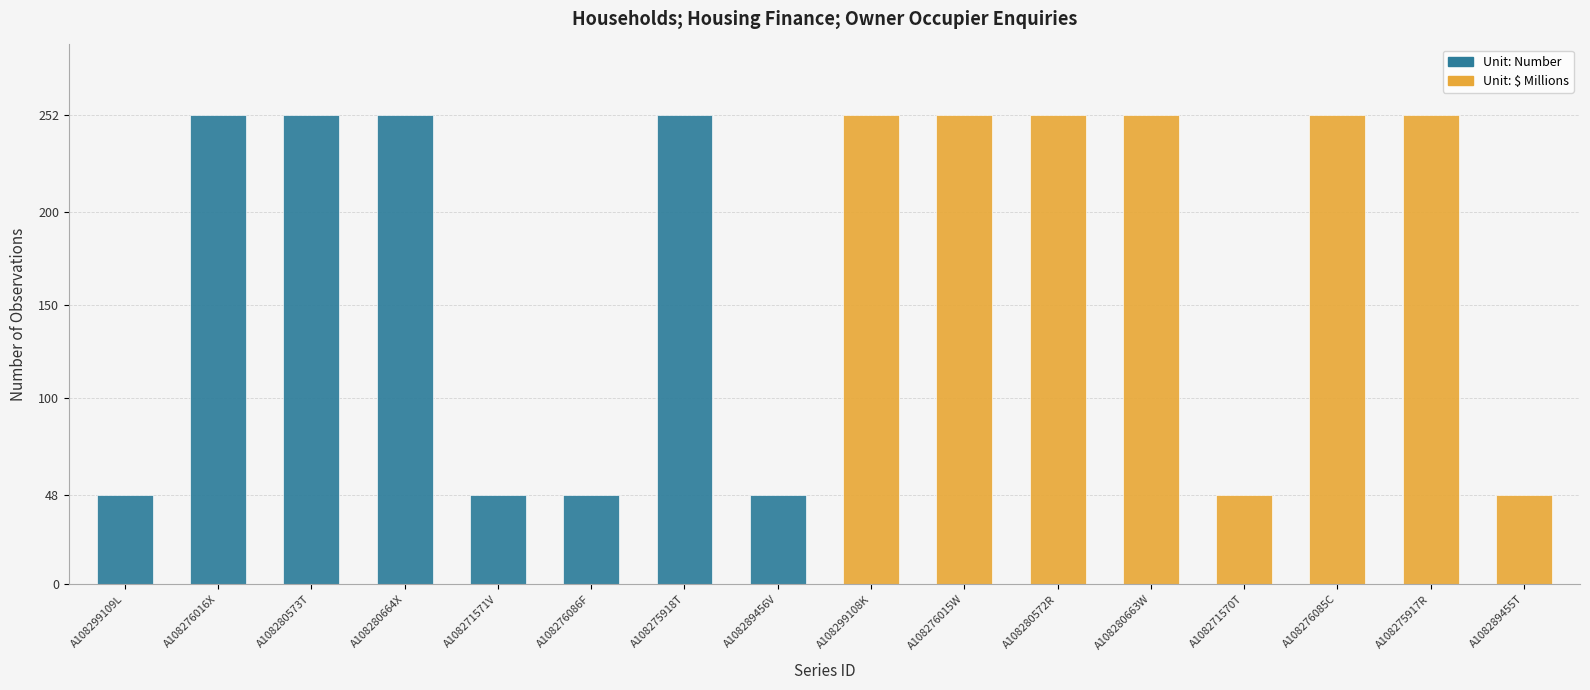

How many groups of bars are there?

16